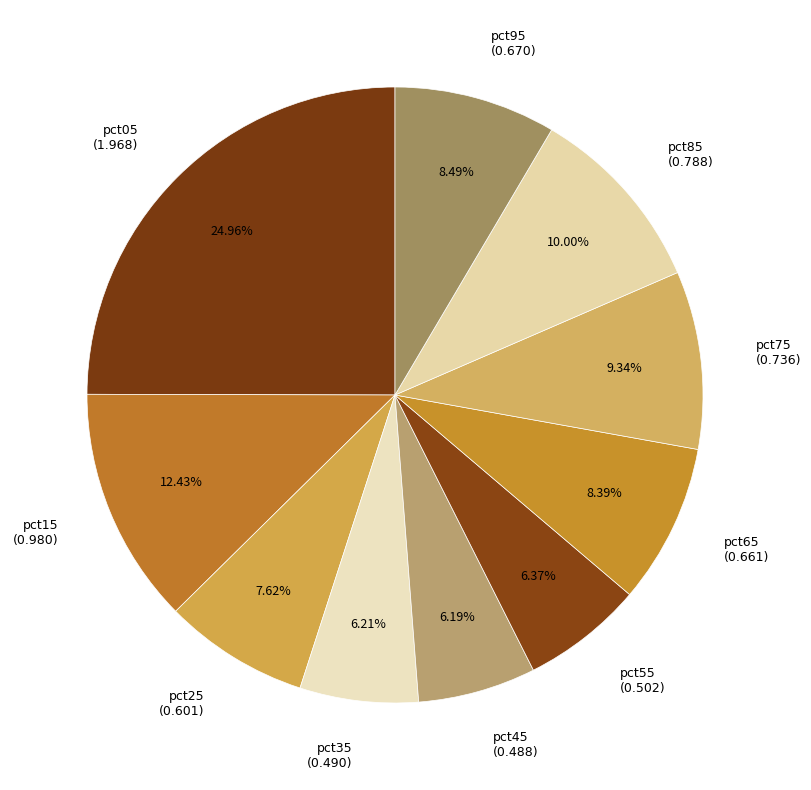

Which has a higher value, pct05 (1.968) or pct85 (0.788)?

pct05 (1.968)